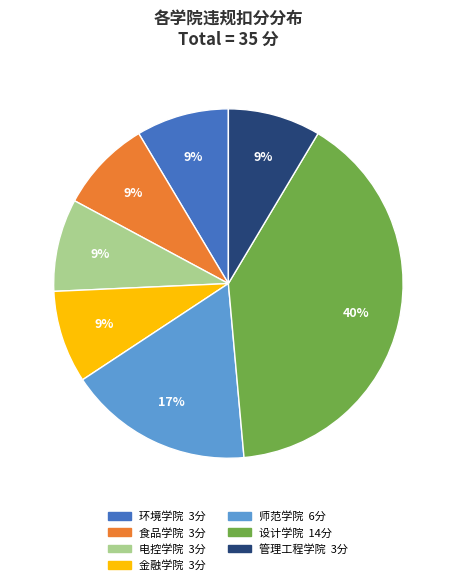

Is there a majority slice in this chart?

No